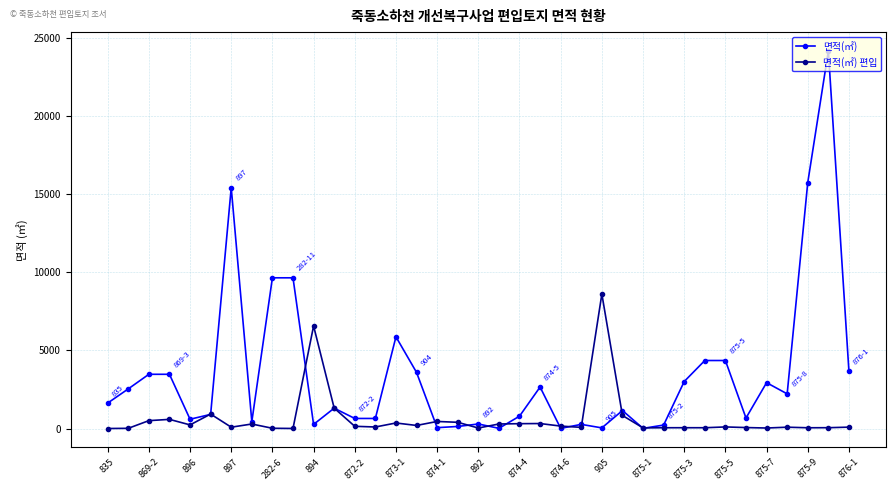

What is the maximum value shown in the chart?

24183.0